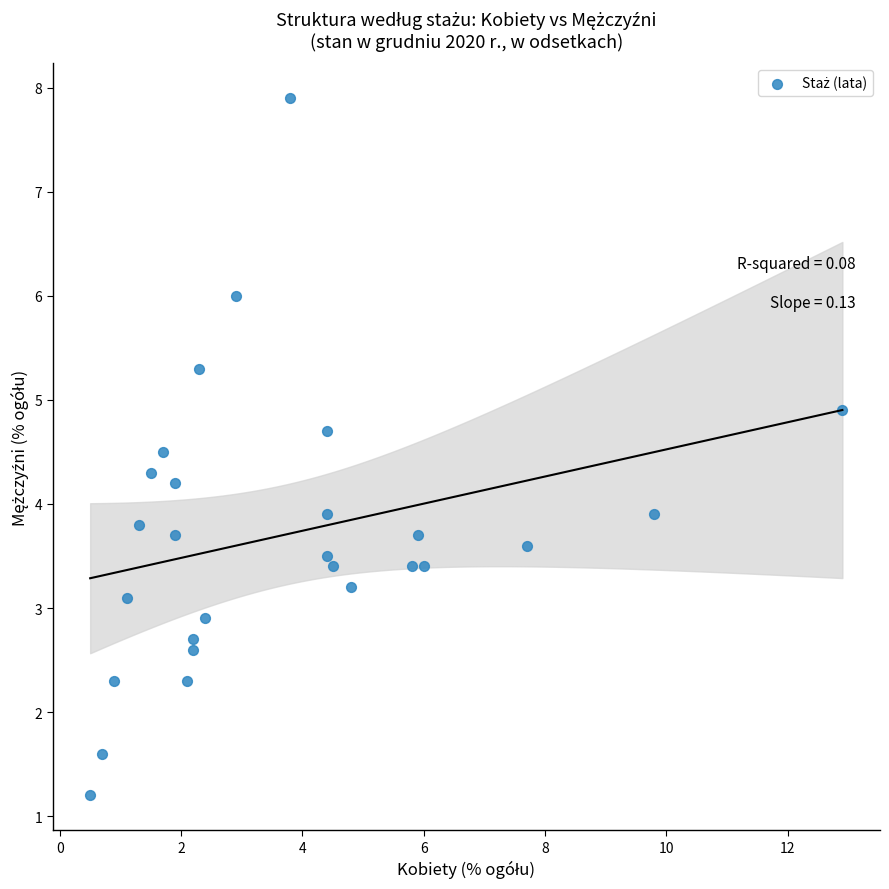

What is the range of Y values (max minus min)?

6.7